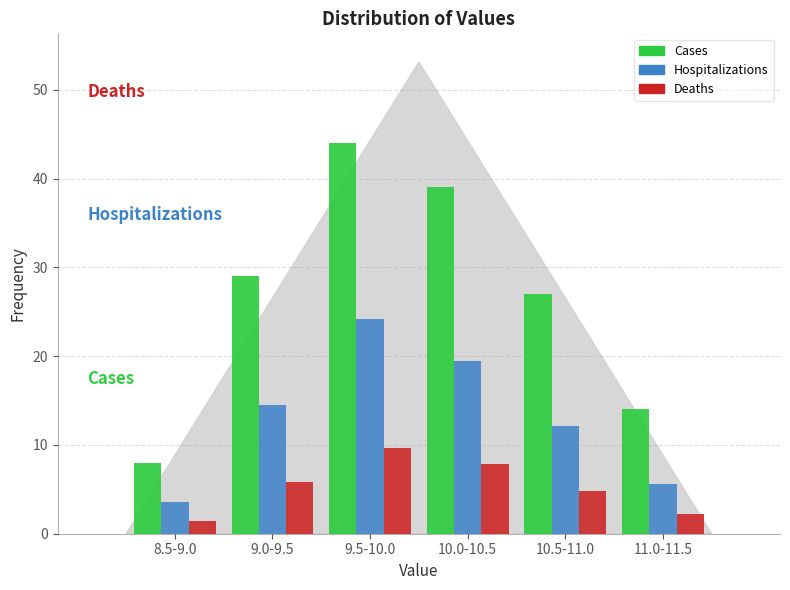

Reading left to right, extract all data points from this chart.

Cases: 8.0	29.0	44.0	39.0	27.0	14.0
Hospitalizations: 3.6	14.5	24.2	19.5	12.2	5.6
Deaths: 1.4	5.8	9.7	7.8	4.9	2.2